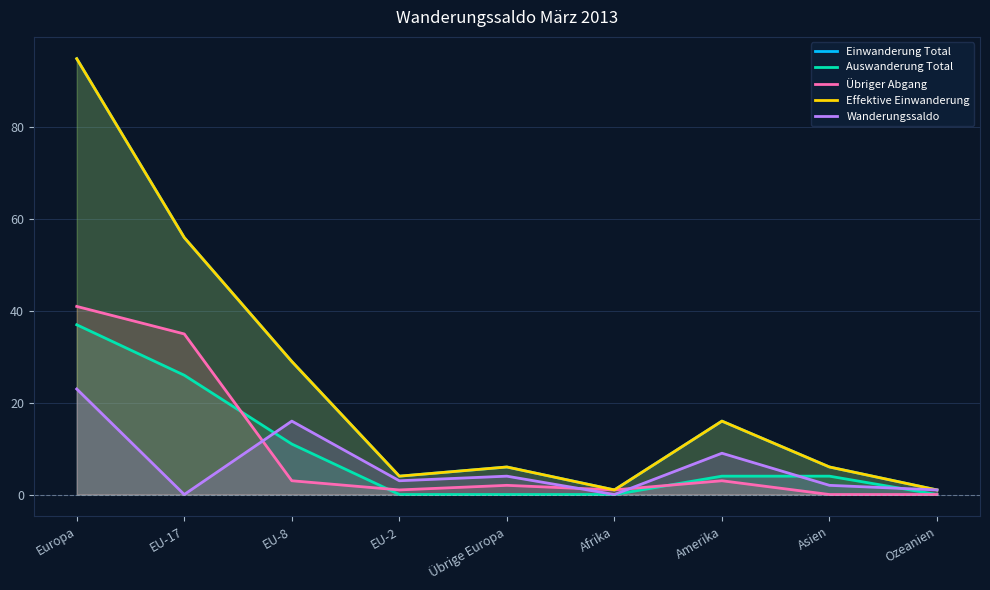

Reading right to left, what are all the values shown in this chart?

Einwanderung Total: 1	6	16	1	6	4	29	56	95
Auswanderung Total: 0	4	4	0	0	0	11	26	37
Übriger Abgang: 0	0	3	1	2	1	3	35	41
Effektive Einwanderung: 1	6	16	1	6	4	29	56	95
Wanderungssaldo: 1	2	9	0	4	3	16	0	23